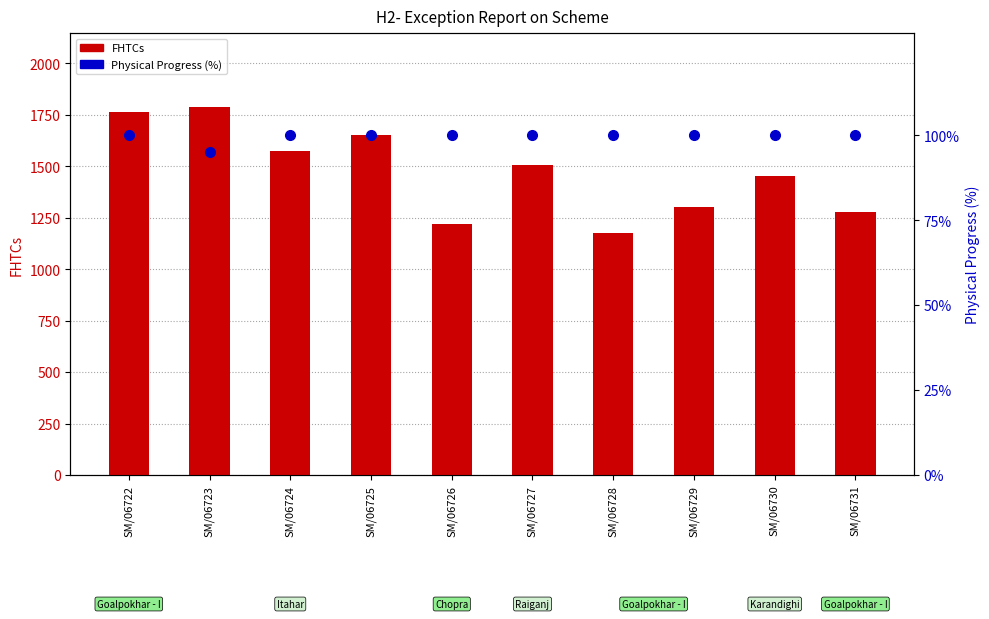

Rank the categories by FHTCs value from lowest to highest.

SM/06728, SM/06726, SM/06731, SM/06729, SM/06730, SM/06727, SM/06724, SM/06725, SM/06722, SM/06723